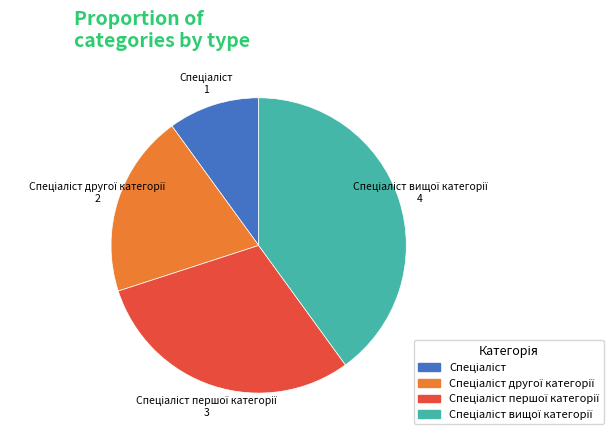

Is there any slice that represents more than half of the pie?

No